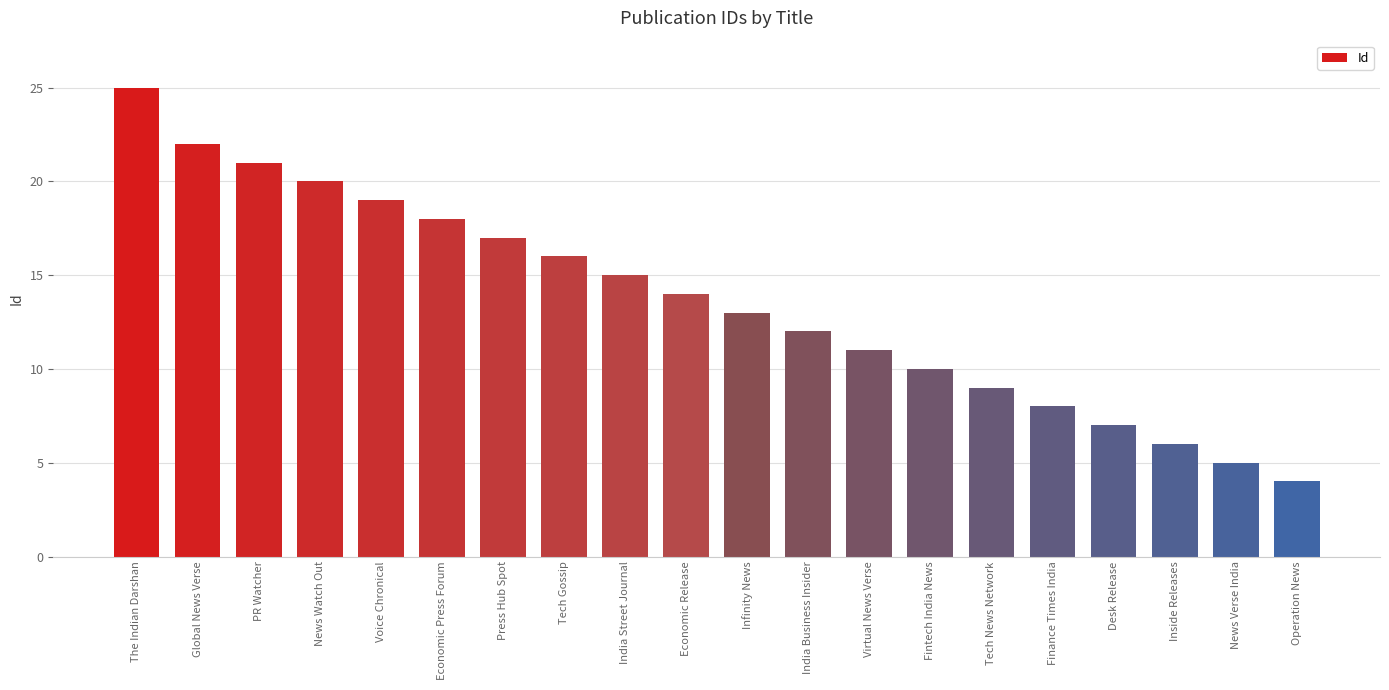

List the labels in order of value, smallest first.

Operation News, News Verse India, Inside Releases, Desk Release, Finance Times India, Tech News Network, Fintech India News, Virtual News Verse, India Business Insider, Infinity News, Economic Release, India Street Journal, Tech Gossip, Press Hub Spot, Economic Press Forum, Voice Chronical, News Watch Out, PR Watcher, Global News Verse, The Indian Darshan